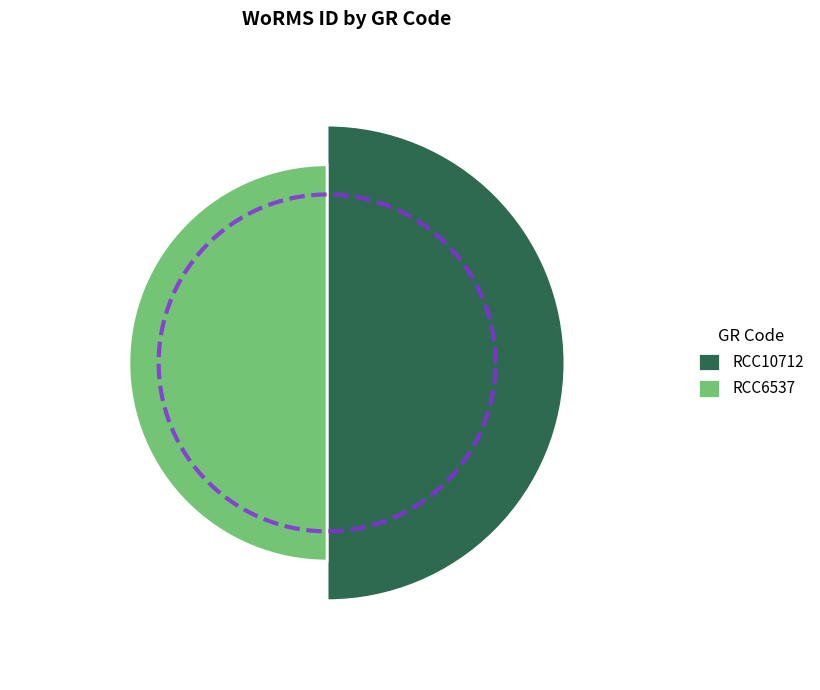

Is it true that RCC10712 is 50% of the pie?

True